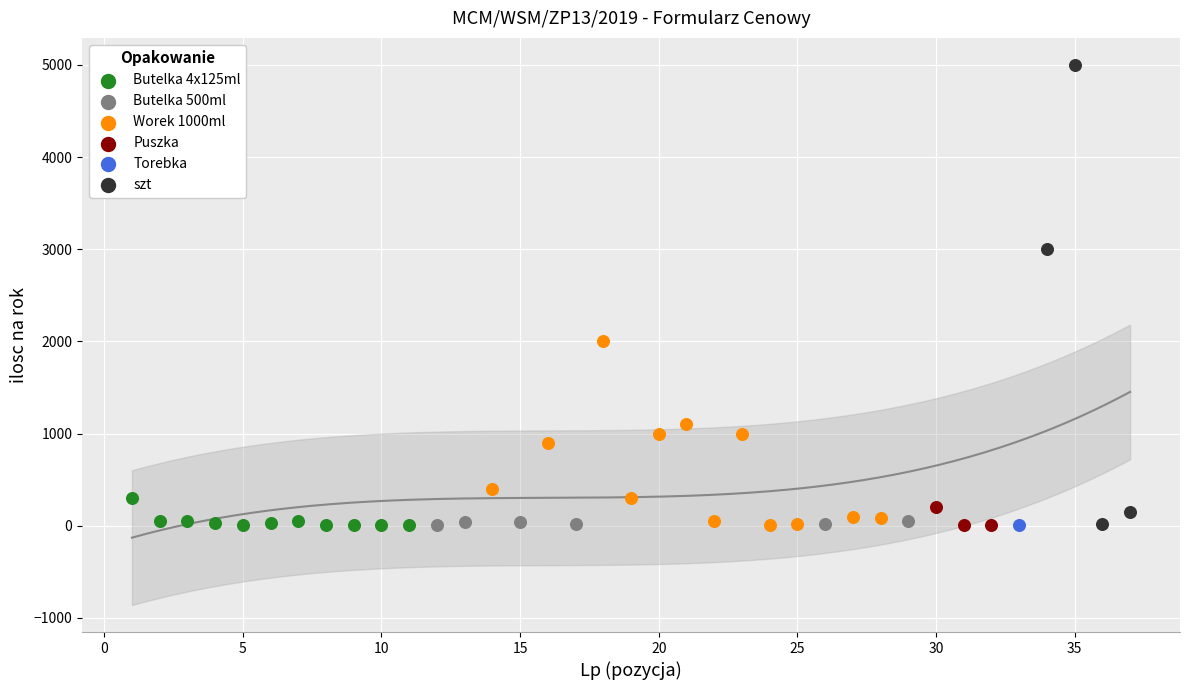

What are all the series names shown in the legend?

Butelka 4x125ml, Butelka 500ml, Worek 1000ml, Puszka, Torebka, szt